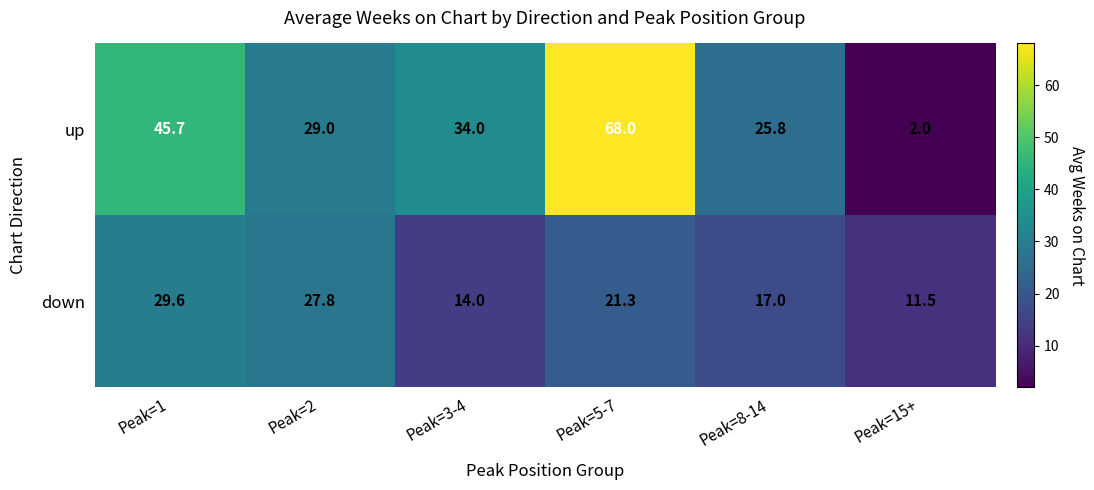

Is it true that up equals 25.8 at Peak=8-14?

True